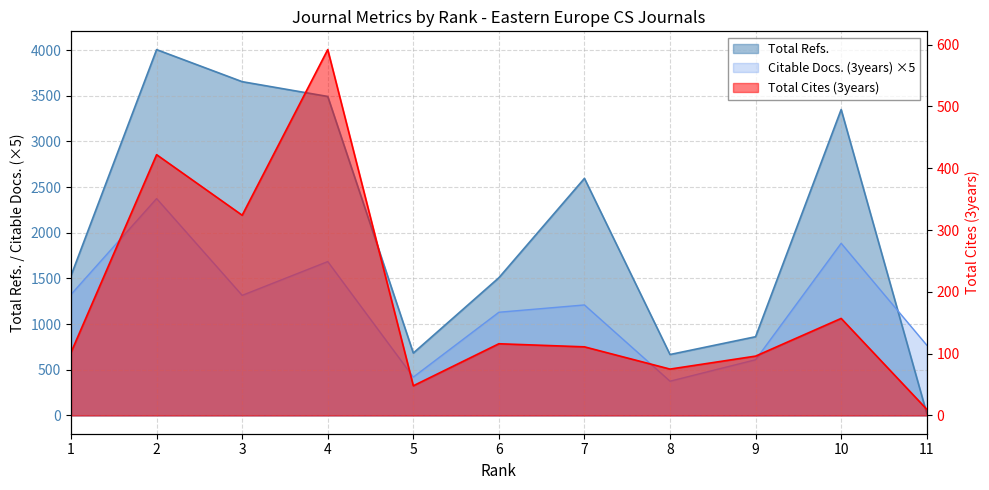

What is the total value across all series at 7?

3917